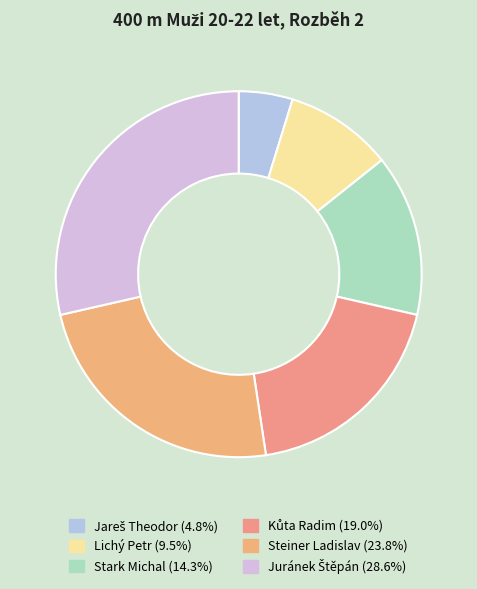

Count the number of slices in the pie.

6